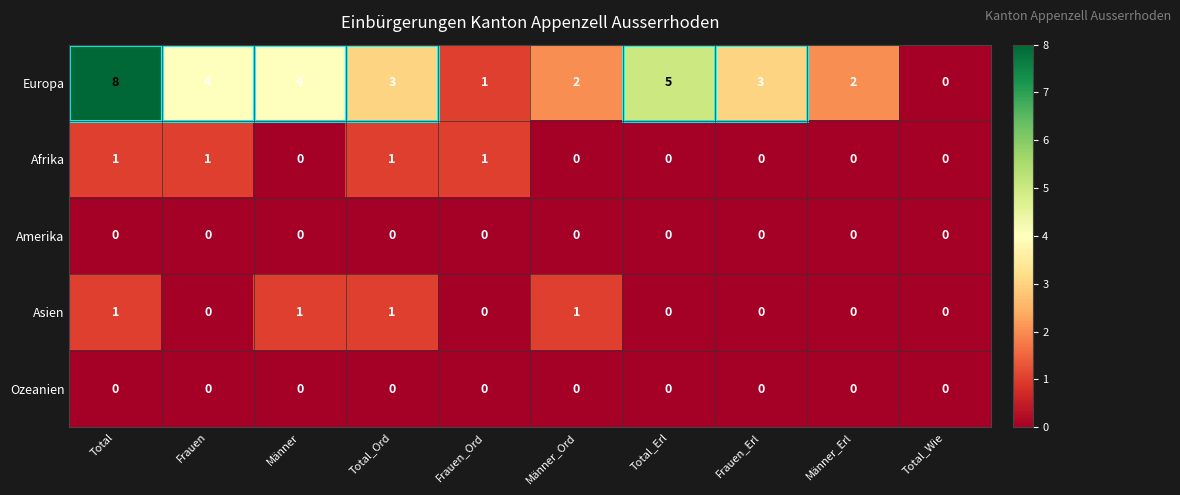

At which category is the sum across all series the highest?

Total